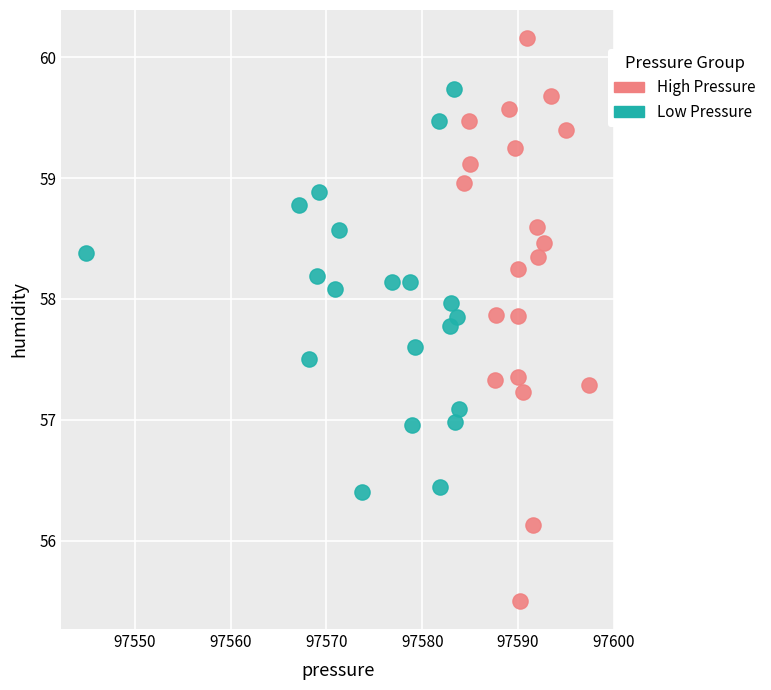

Which series contains the lowest Y value?

High Pressure